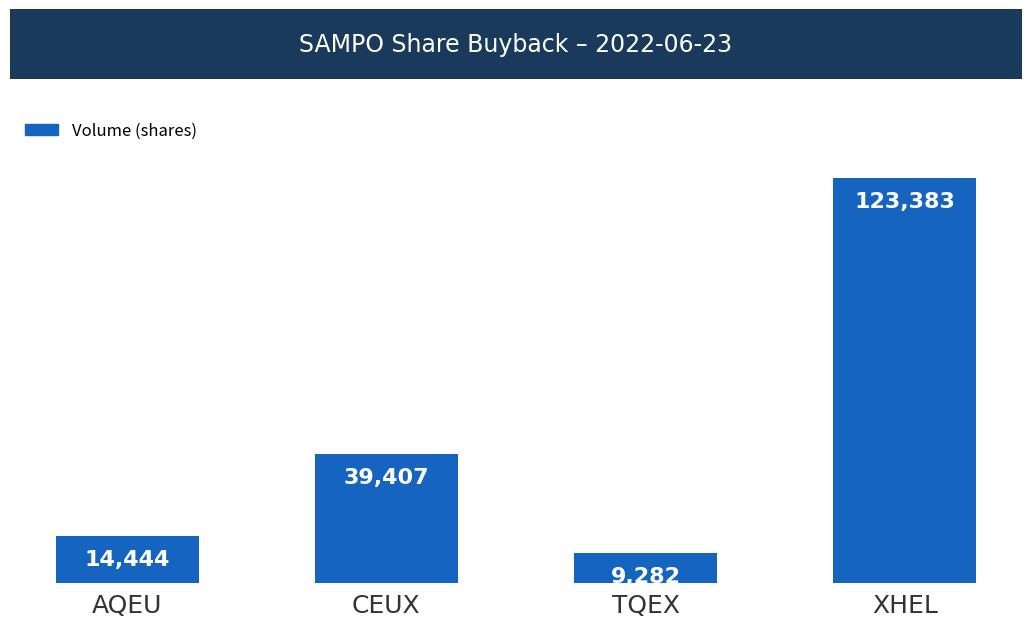

What is the change in value from TQEX to XHEL?

+114101